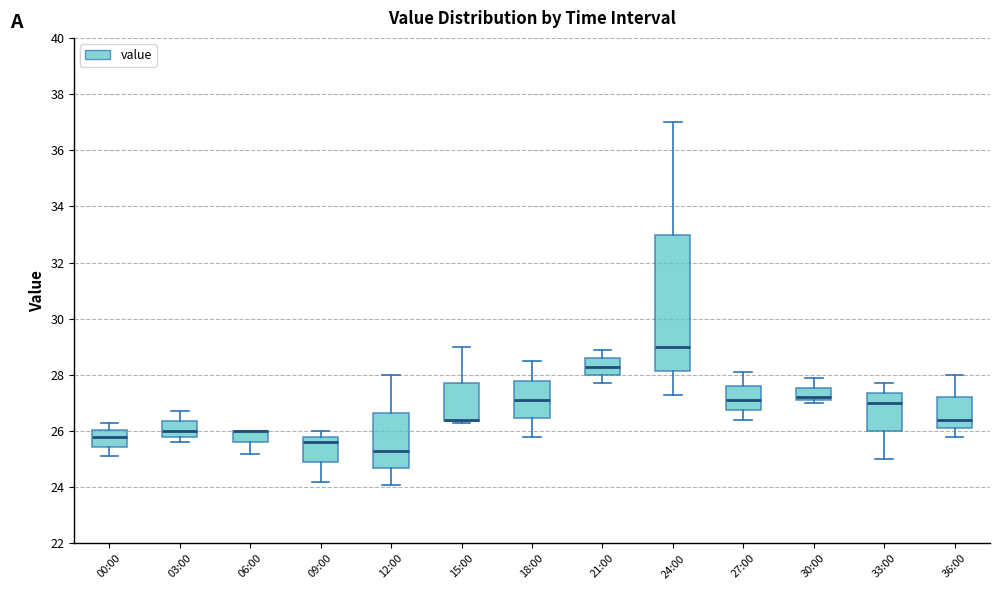

Comparing the boxes themselves (not the whiskers), which one is the tallest?

24:00